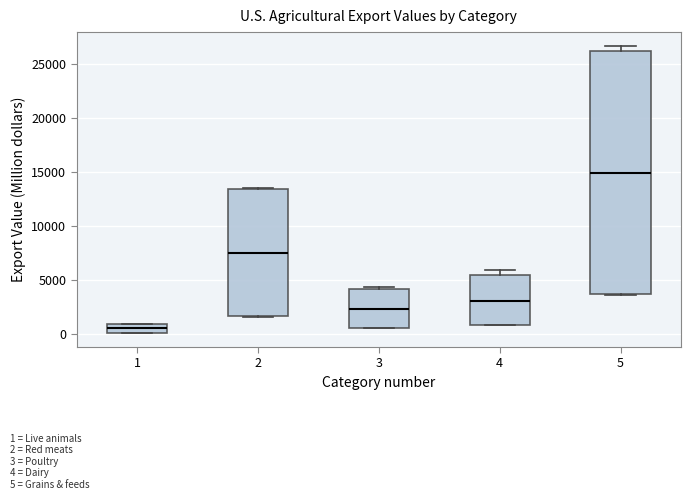

Reading left to right, transcribe this box plot: for each box, give where its median line is, the range the box spans, and where its two whiskers end, as read against the y-axis. The values are not printed on the chart, so give them approximately, as read against the axis.

1: median 500, box 0 to 1000, whiskers 0 to 1000
2: median 7500, box 1500 to 13500, whiskers 1500 to 13500
3: median 2500, box 500 to 4000, whiskers 500 to 4500
4: median 3000, box 1000 to 5500, whiskers 1000 to 6000
5: median 15000, box 3500 to 26000, whiskers 3500 (just below the box's lower edge) to 26500